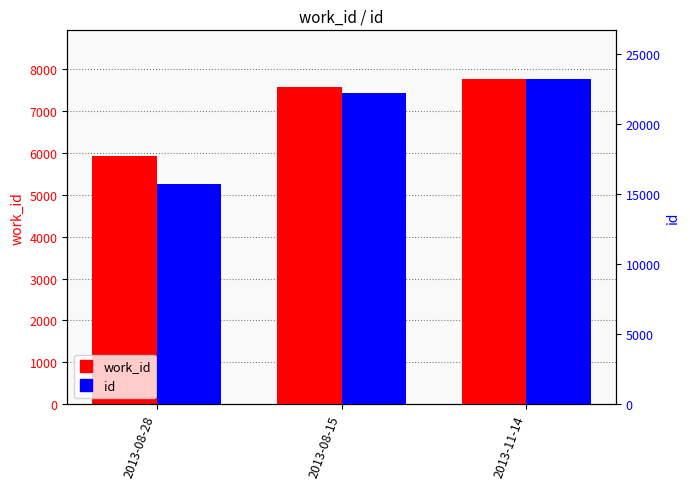

How many bars are there in each group?

2